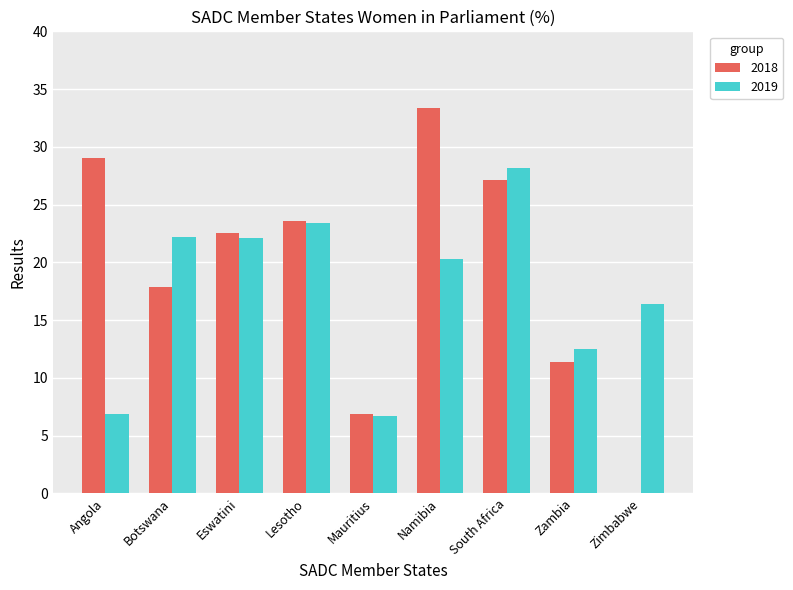

Which series changed the most between Angola and Mauritius?

2018